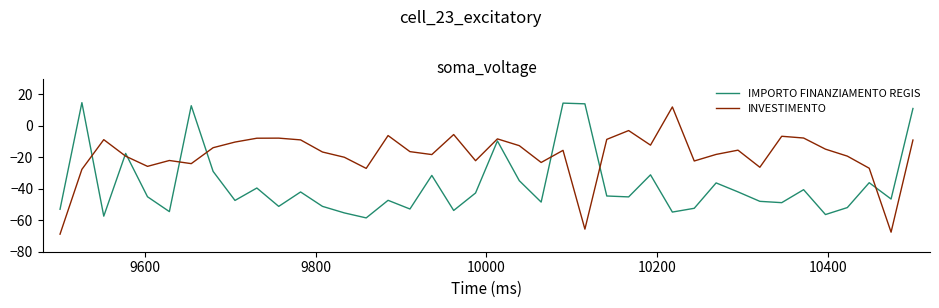

Which series has the largest range (max minus min)?

INVESTIMENTO